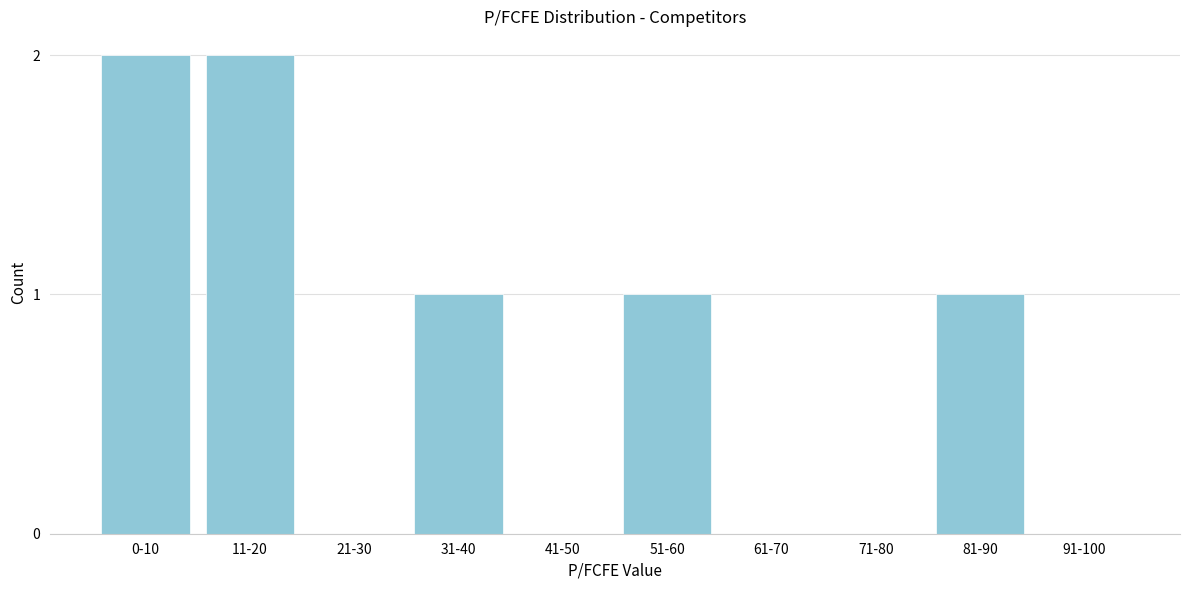

Reading left to right, extract all data points from this chart.

0-10=2	11-20=2	21-30=0	31-40=1	41-50=0	51-60=1	61-70=0	71-80=0	81-90=1	91-100=0